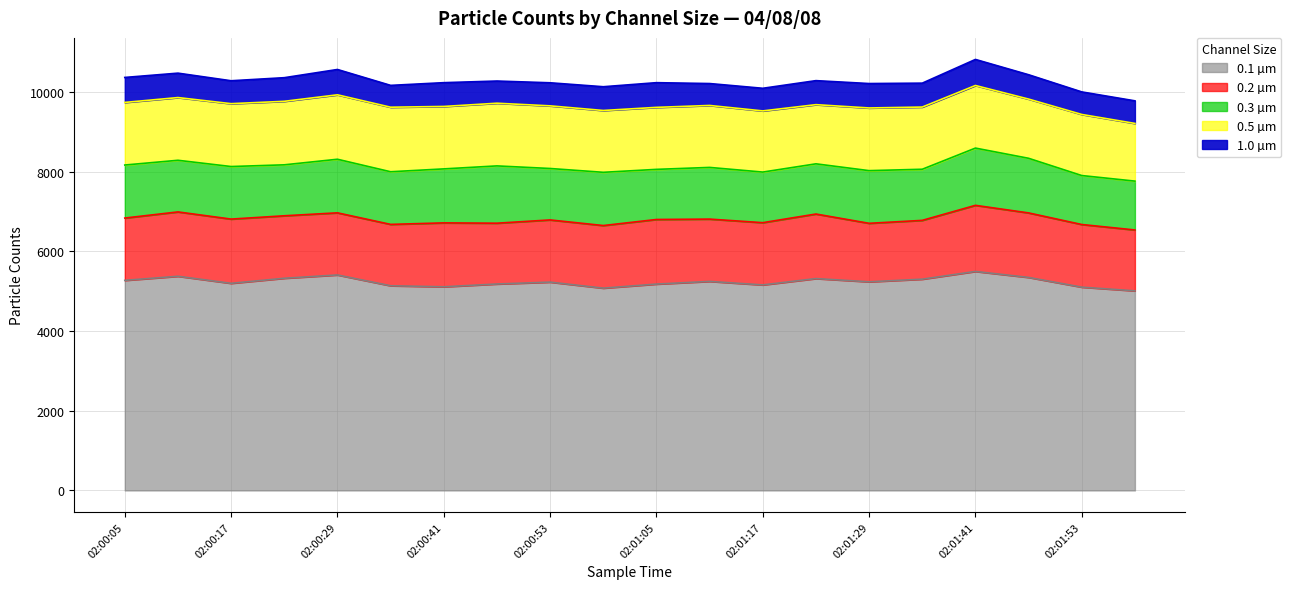

True or false: 0.2 µm and 0.3 µm intersect in this chart.

False